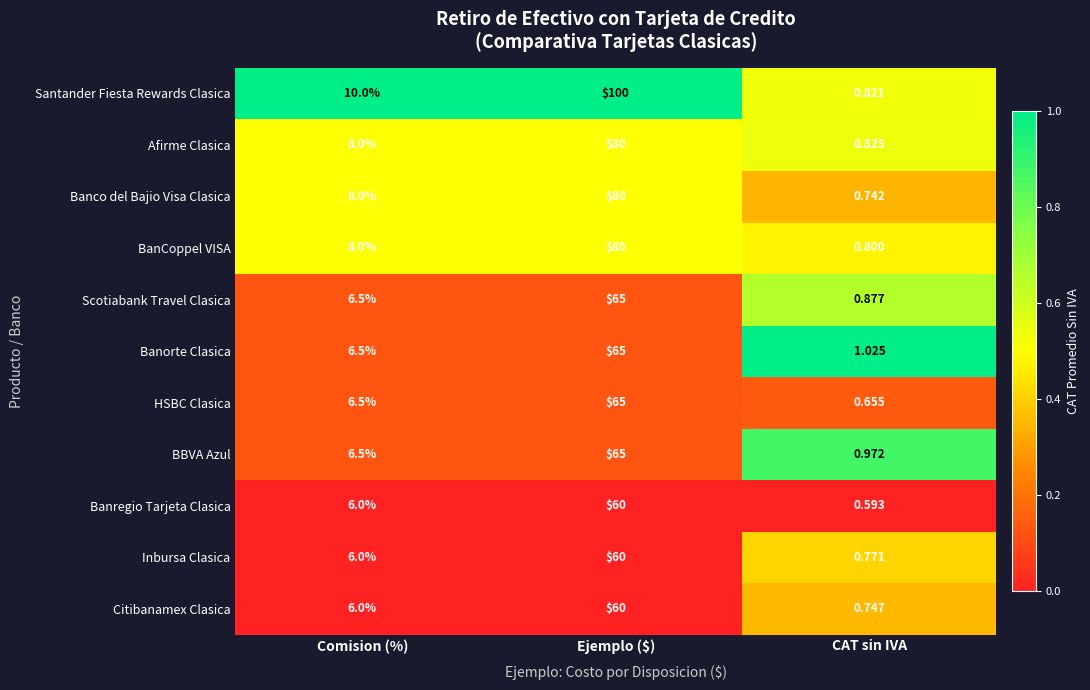

At which category does the chart reach its minimum across all series?

CAT sin IVA